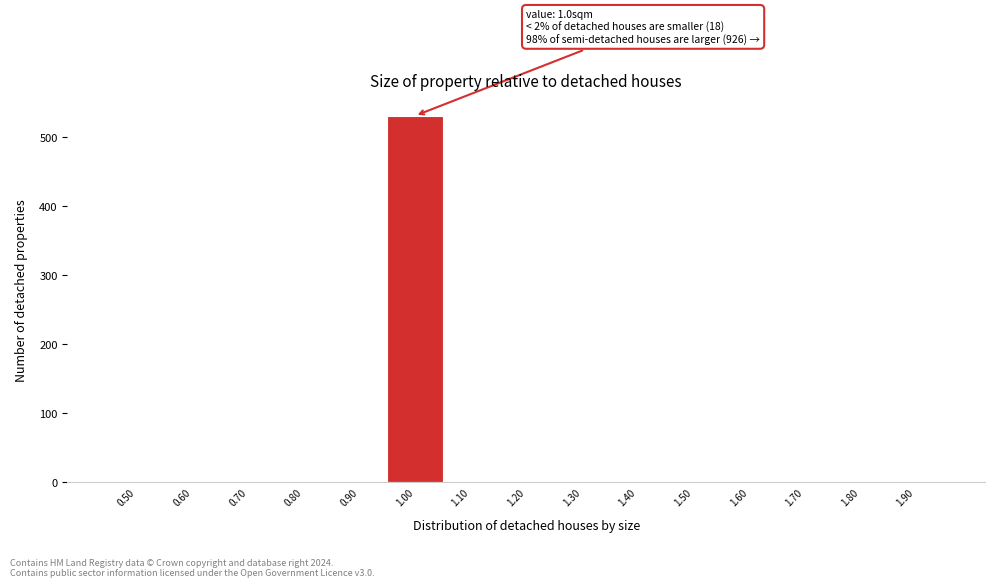

Reading left to right, transcribe all the data shown in this chart.

0.50=0	0.60=0	0.70=0	0.80=0	0.90=0	1.00=531	1.10=0	1.20=0	1.30=0	1.40=0	1.50=0	1.60=0	1.70=0	1.80=0	1.90=0